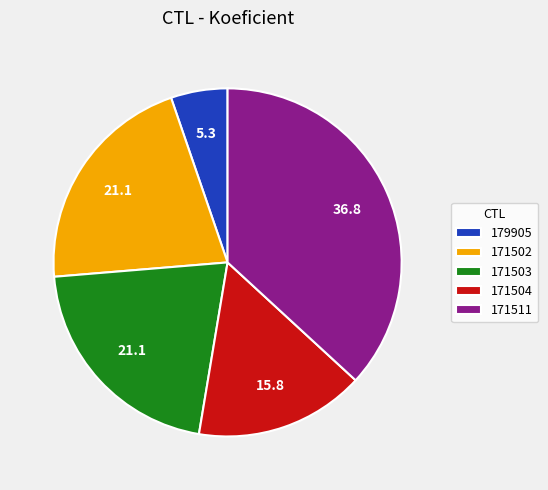

Is it true that 179905 is 5% of the pie?

True